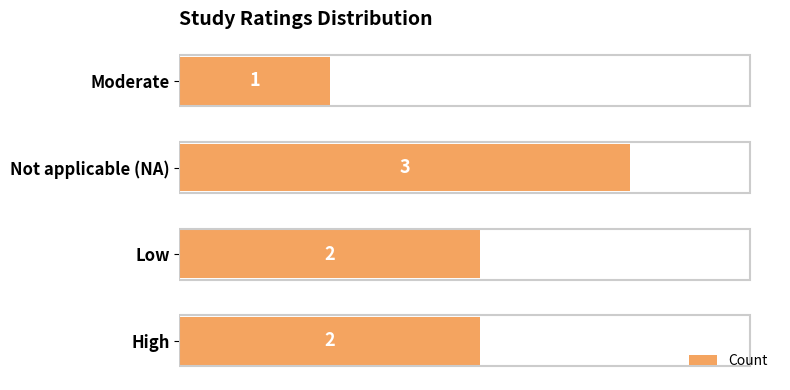

True or false: the data shows 1 at Moderate.

True